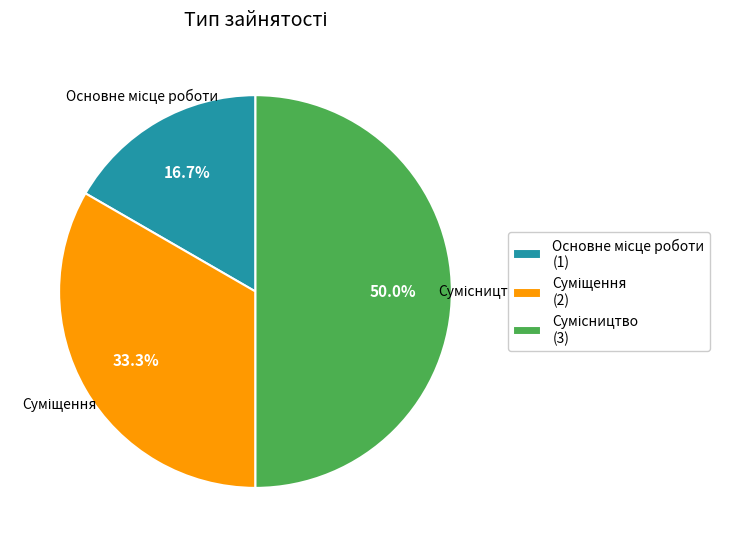

How many segments does this pie chart have?

3